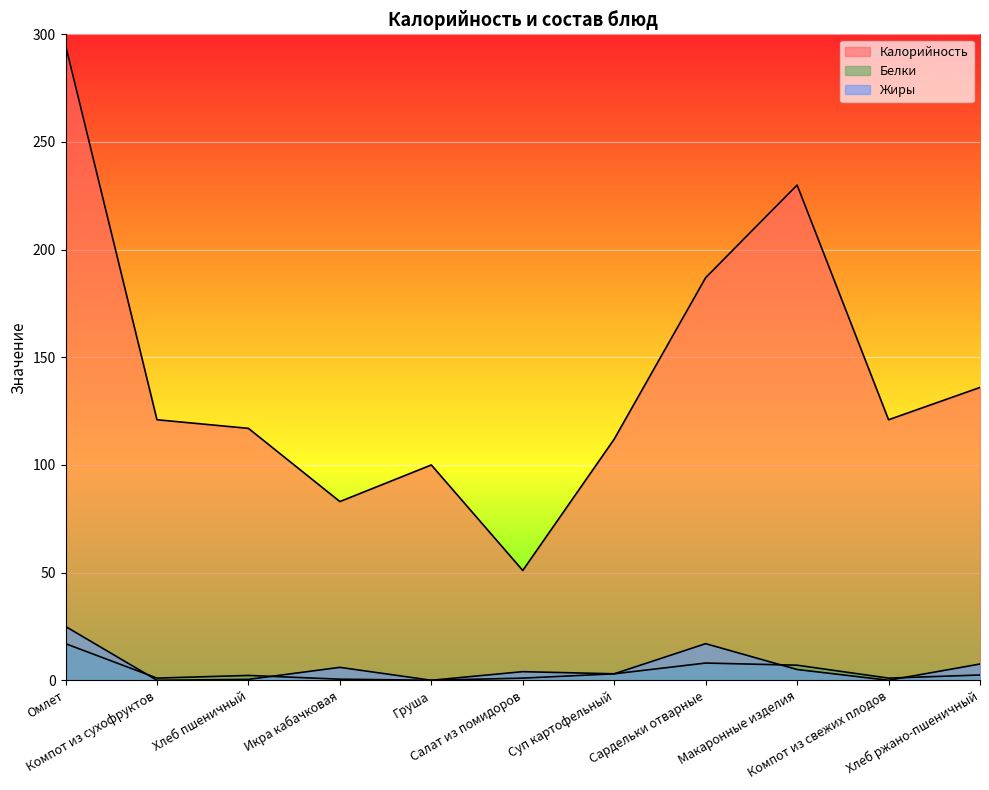

True or false: Белки has more than 1 interior local peaks.

True